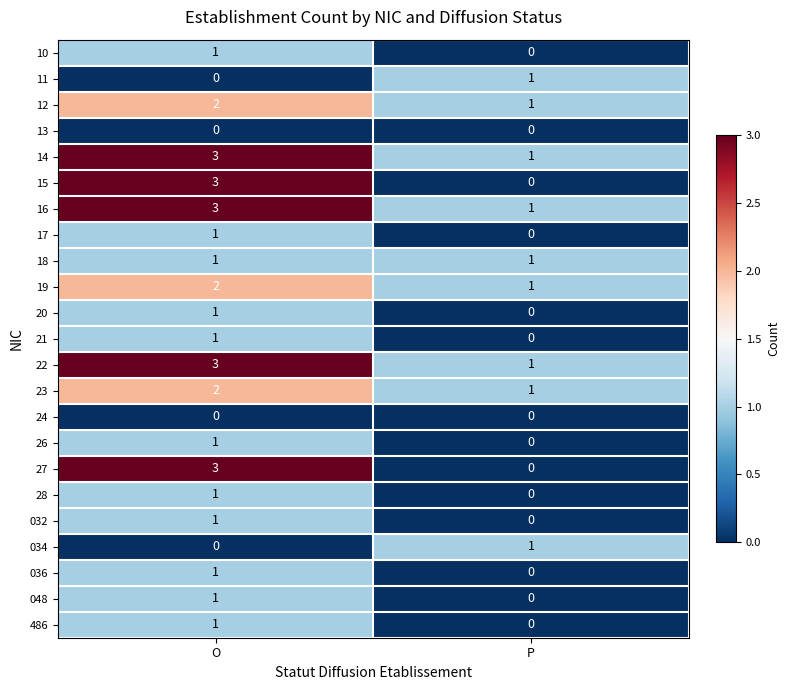

The value of 14 at O is 3. True or false?

True